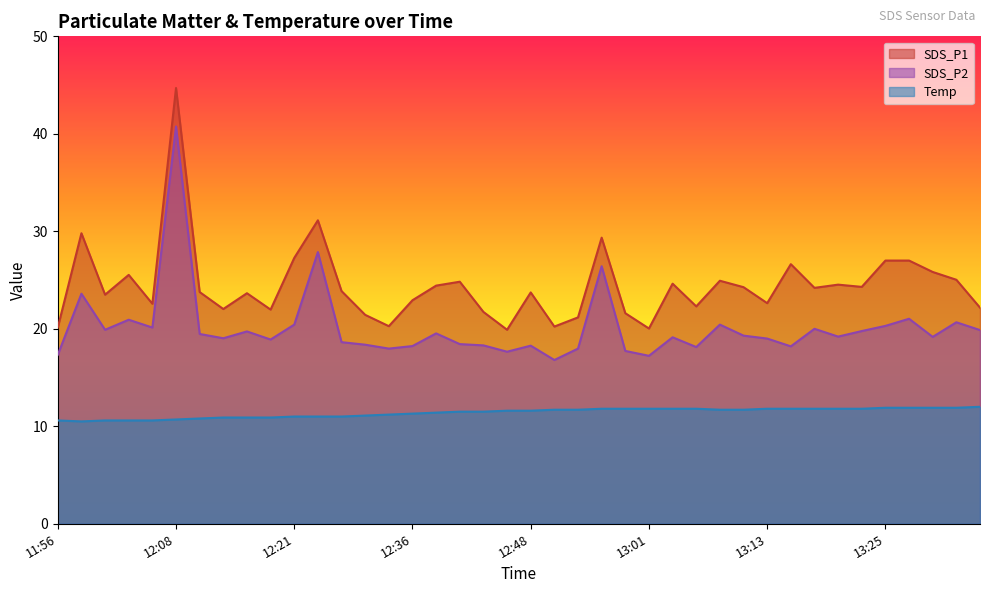

What is the label of the 22nd point from the right?

12:43